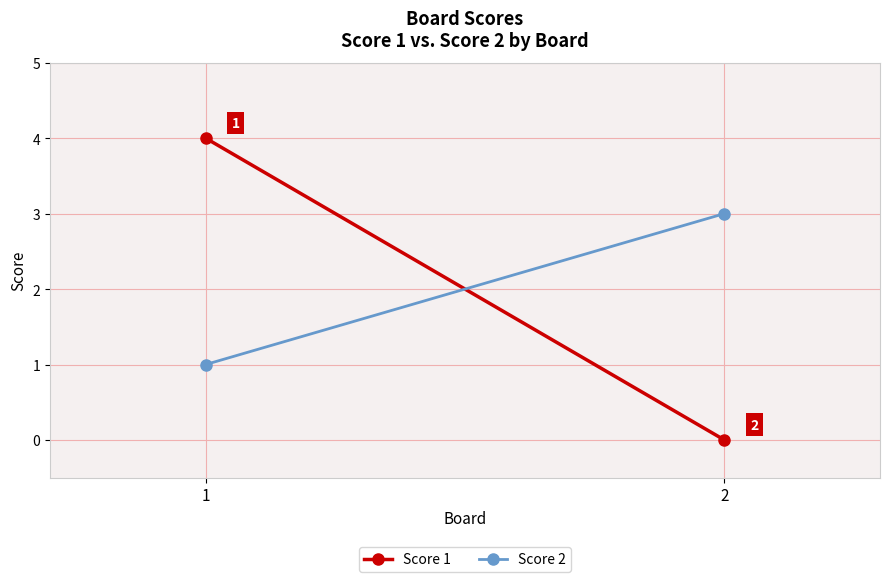

Rank the series by their maximum value, from lowest to highest.

Score 2, Score 1